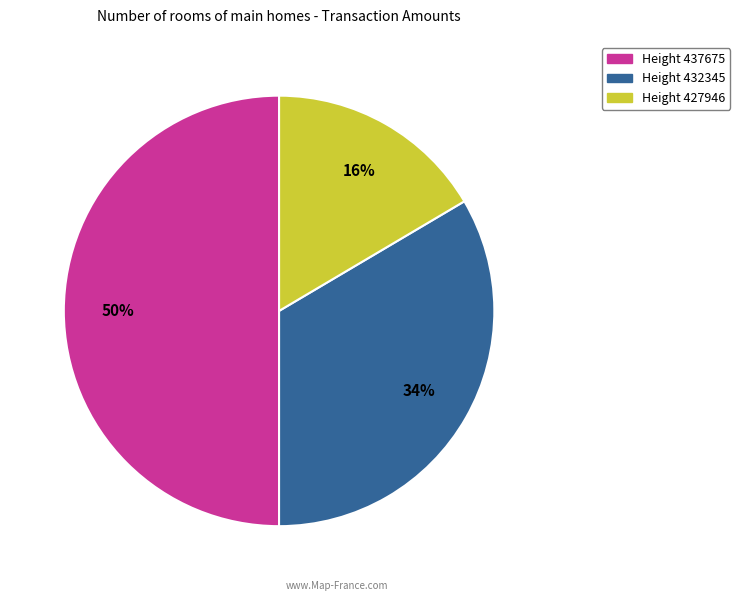

Count the number of slices in the pie.

3